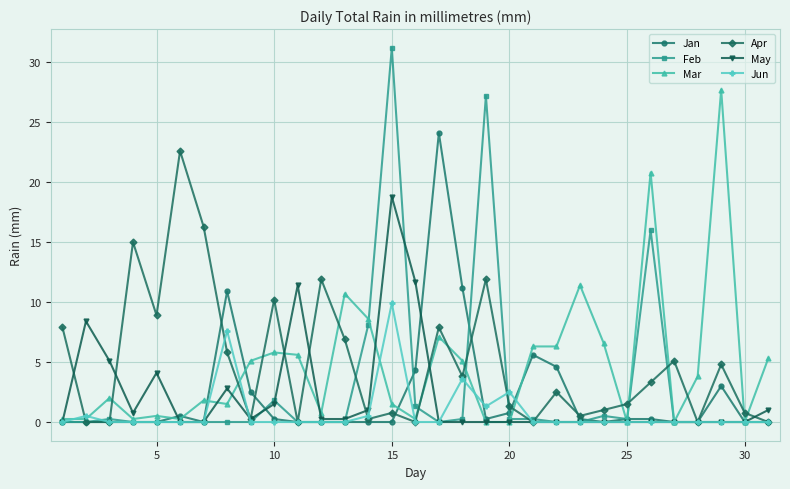

Is this an area chart (filled region under the line)?

No